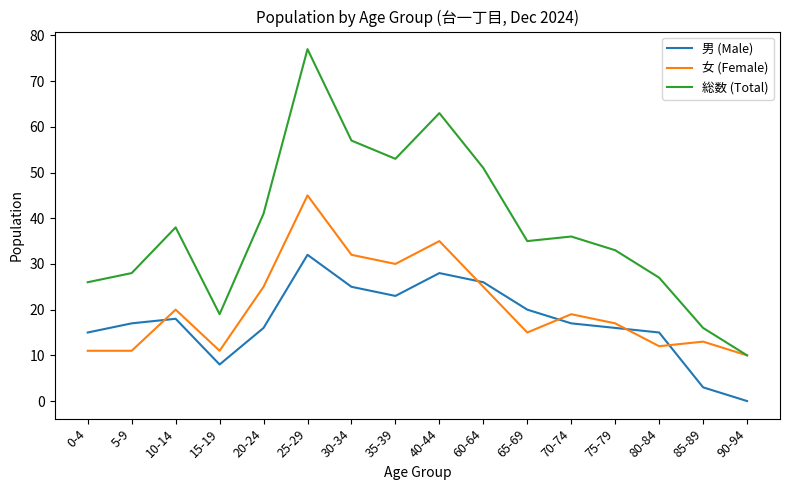

True or false: 女 (Female) and 男 (Male) cross at least once.

True